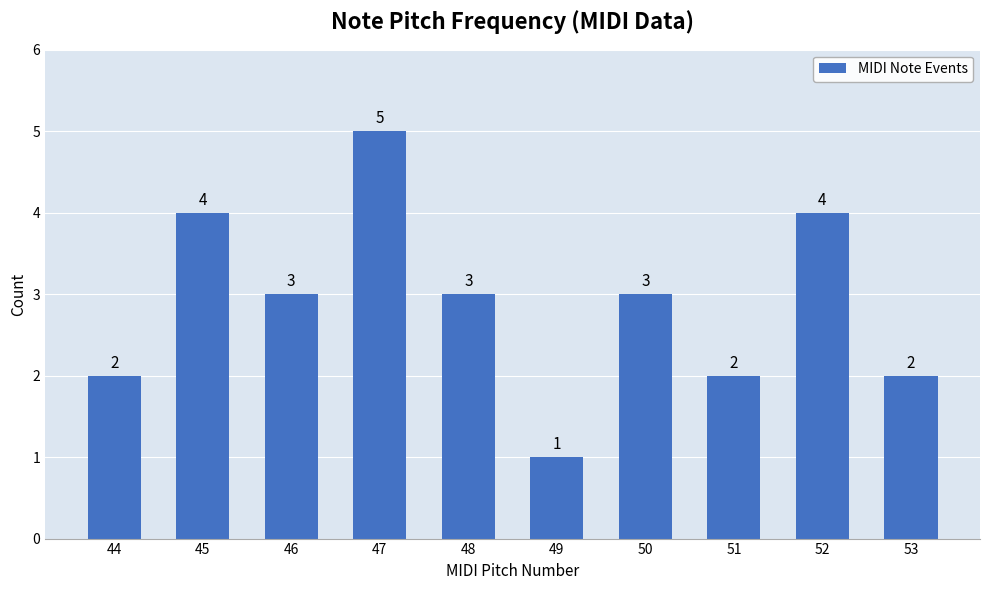

Where does the data first go above 3?

45